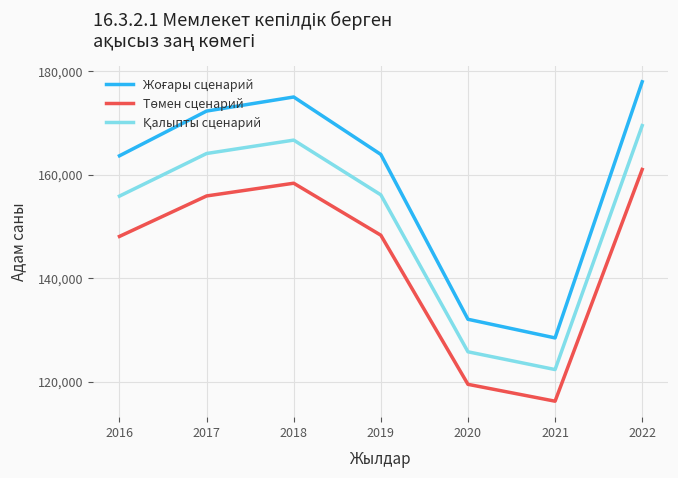

At which category is the sum across all series the highest?

2022